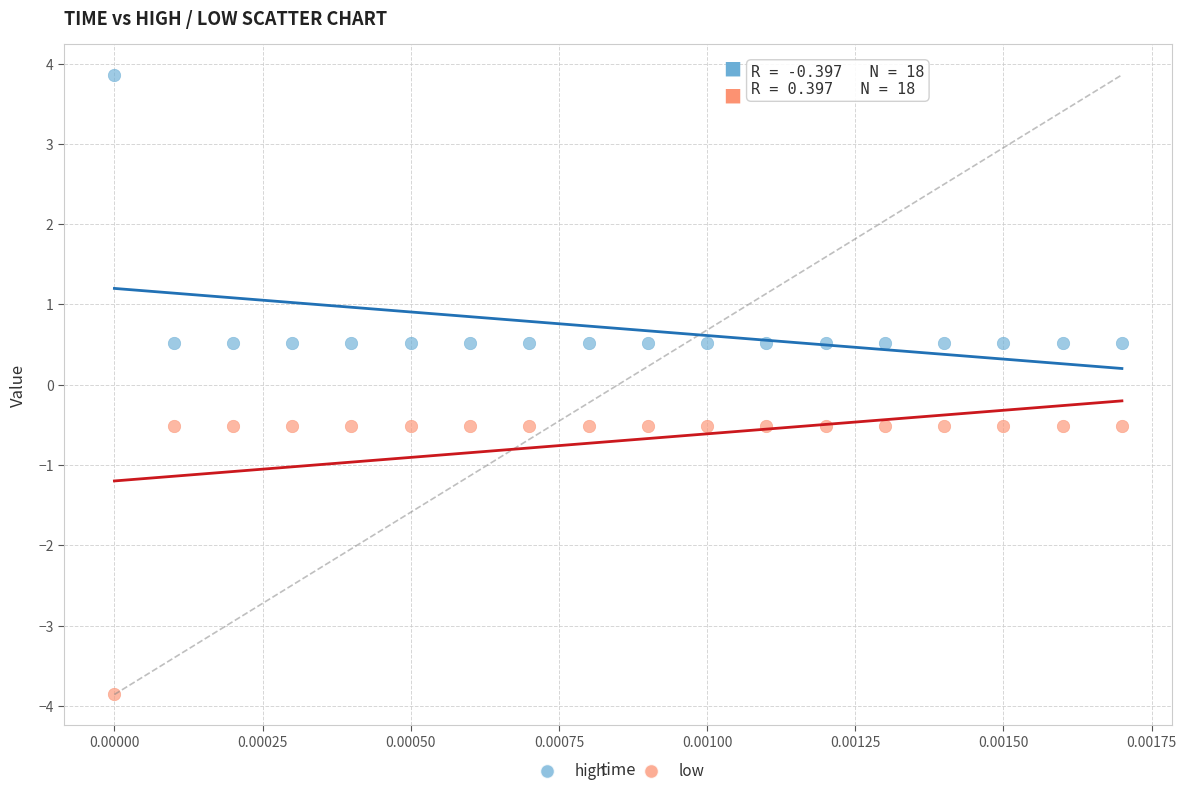

Which series contains the lowest Y value?

low